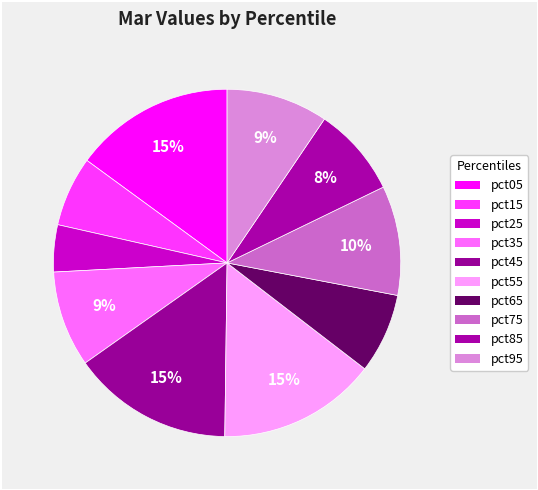

How many segments does this pie chart have?

10